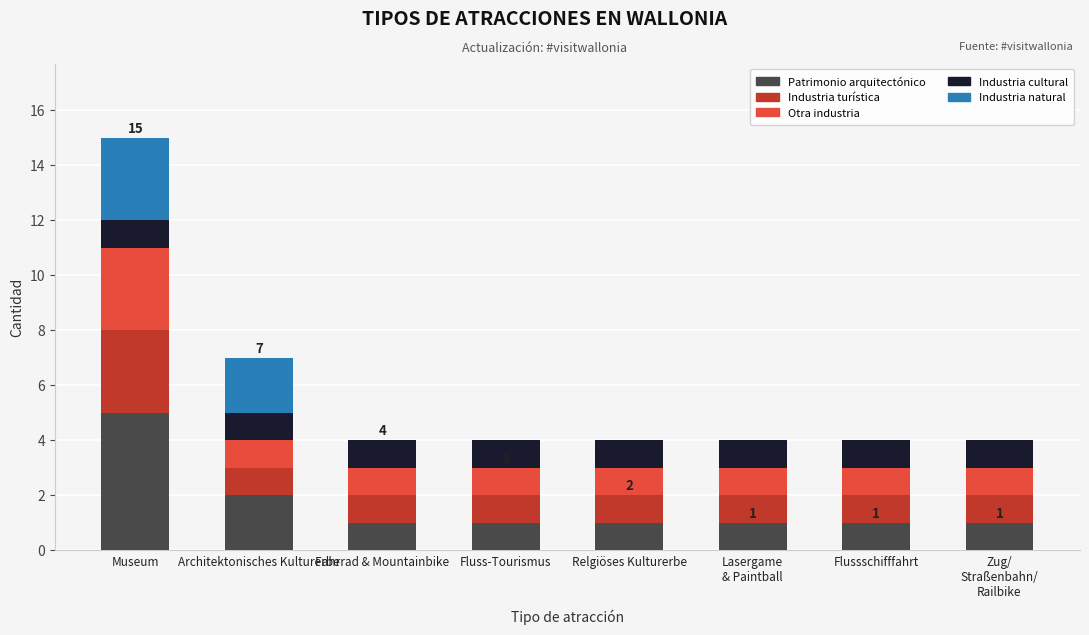

At which label does Patrimonio arquitectónico reach its peak?

Museum